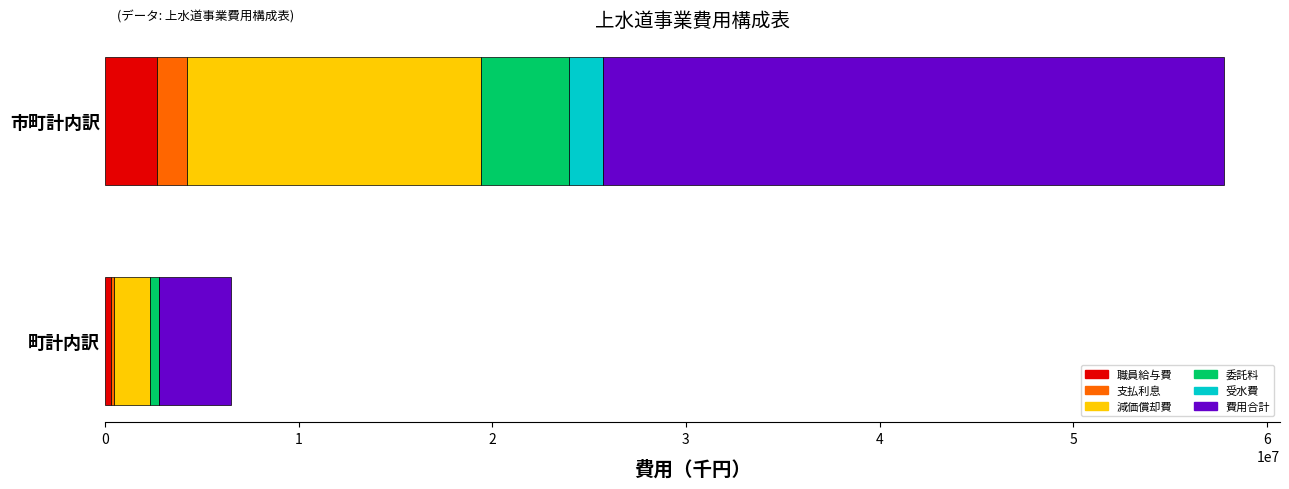

How many bars are there in each group?

6